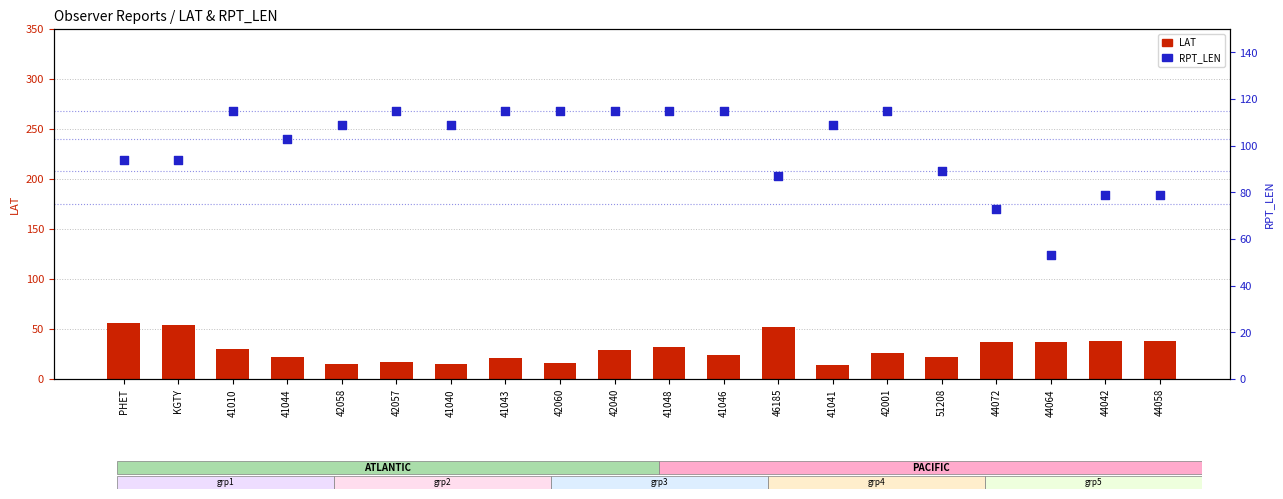

At how many categories does at least one series exceed 23?

20